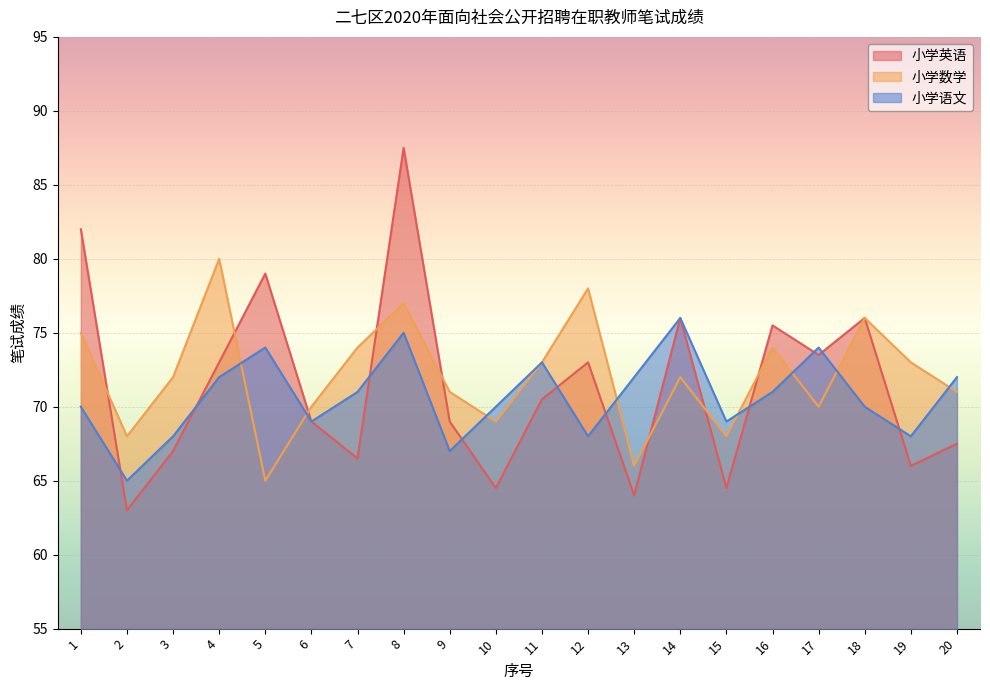

Rank the series at 18 from lowest to highest value.

小学语文, 小学英语, 小学数学